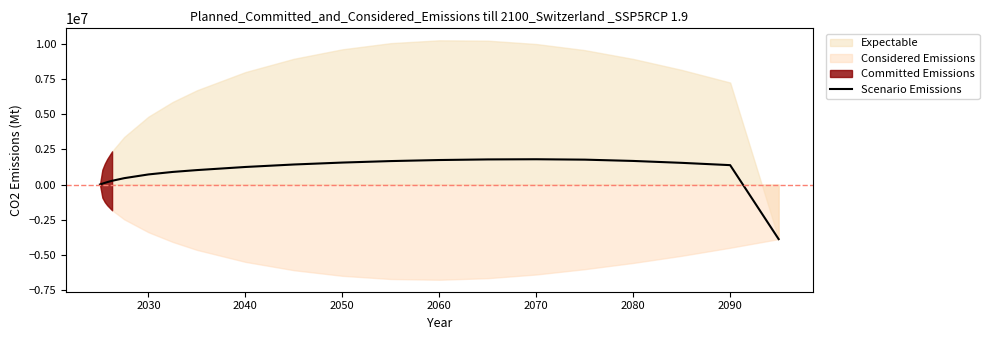

How many data points does each series have?

21